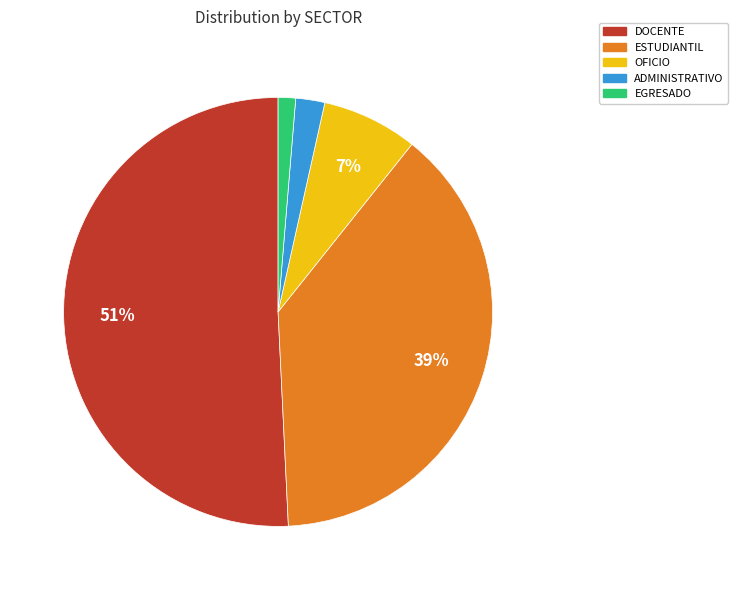

To the nearest percent, what is the combined percentage of DOCENTE and EGRESADO?

52%